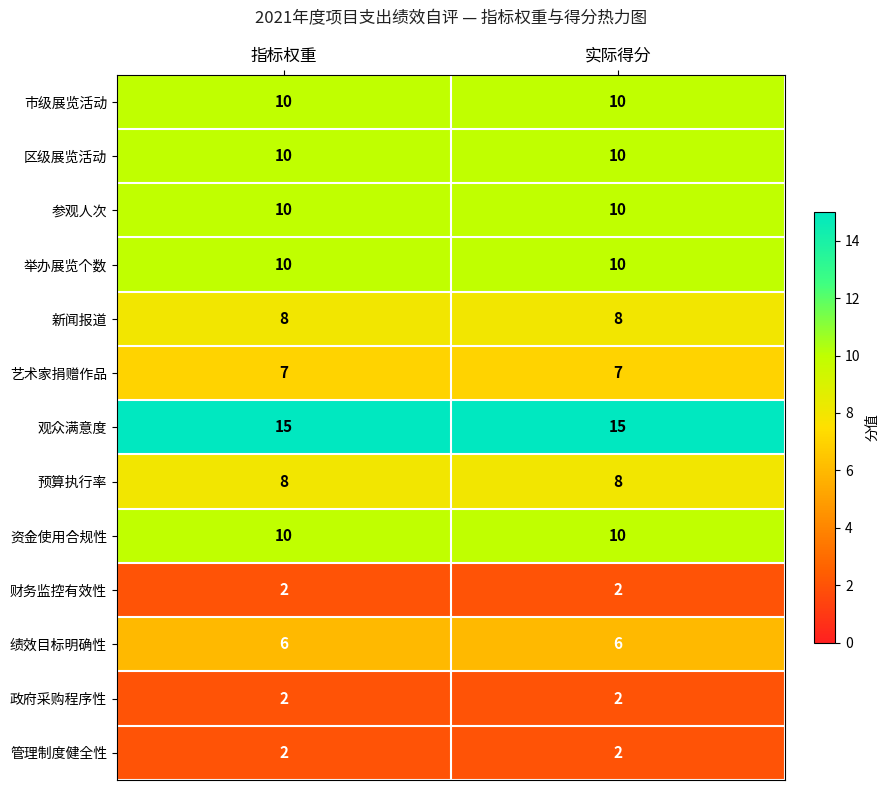

What is the spread (max minus min) of values at 指标权重?

13